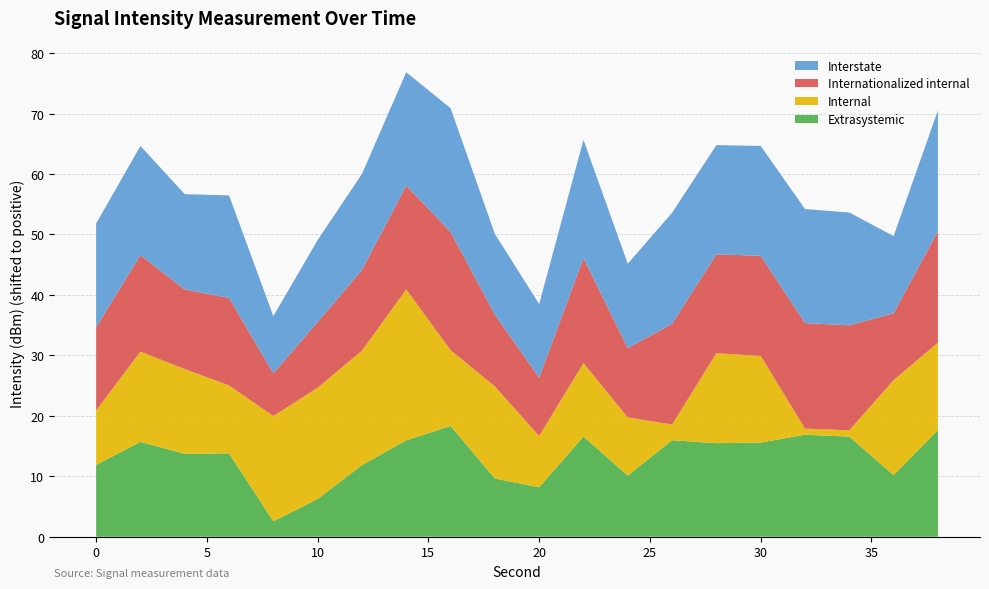

What is the maximum value for Extrasystemic?

18.3